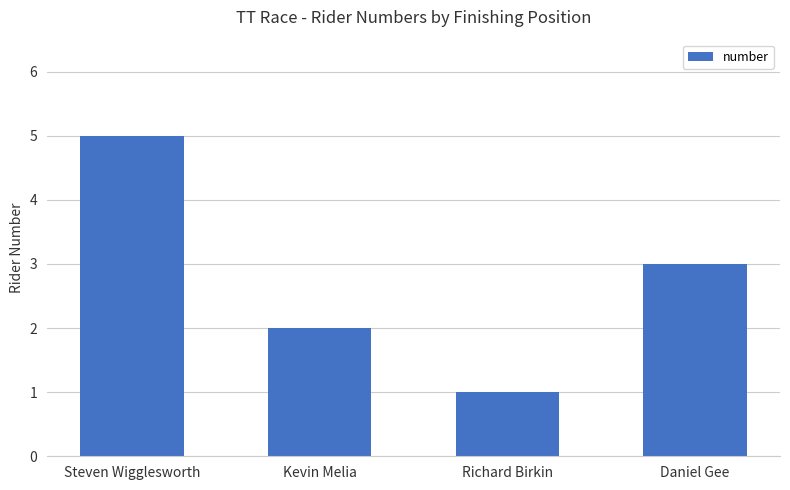

What value does the data have at Daniel Gee?

3